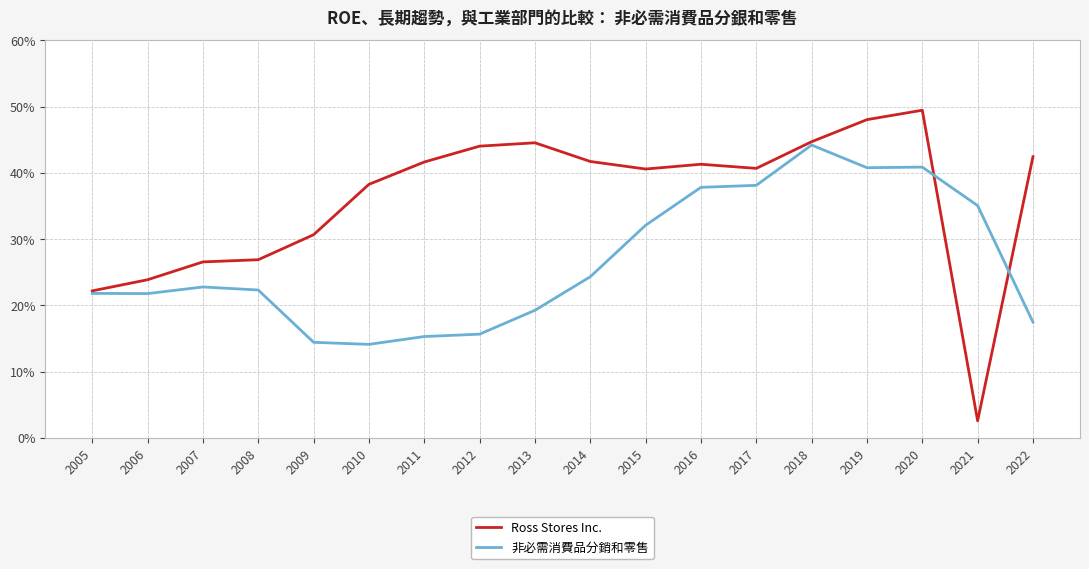

Does the chart have visible grid lines?

Yes